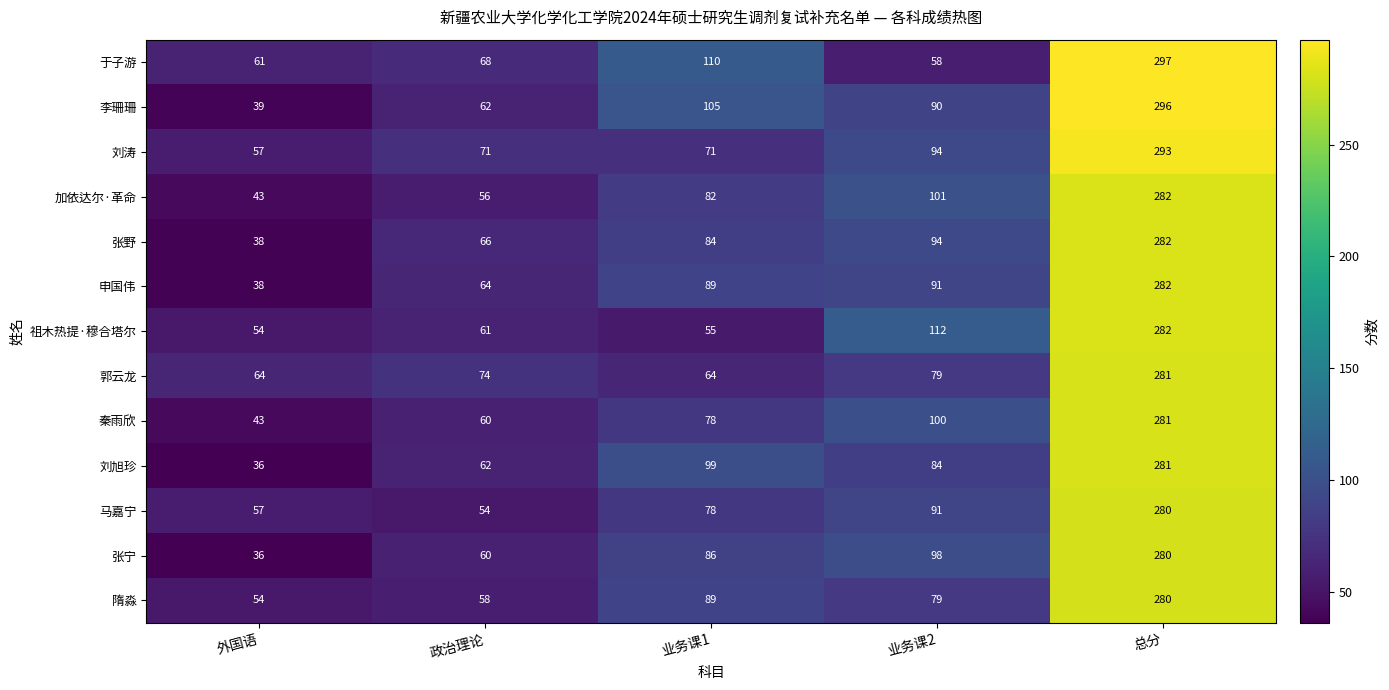

Between 外国语 and 业务课2, which series saw the biggest shift?

张宁